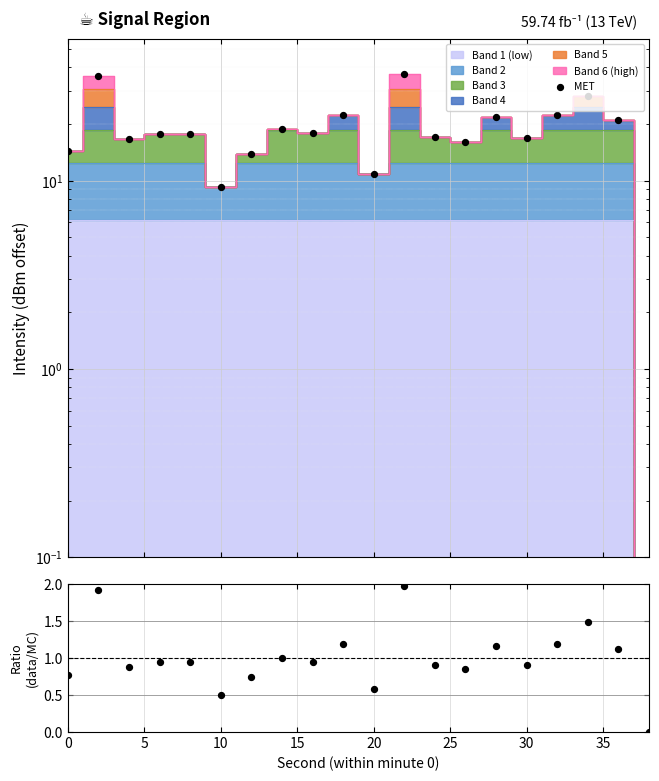

Is the value of MET at 30 greater than the value of Ratio at 10?

Yes